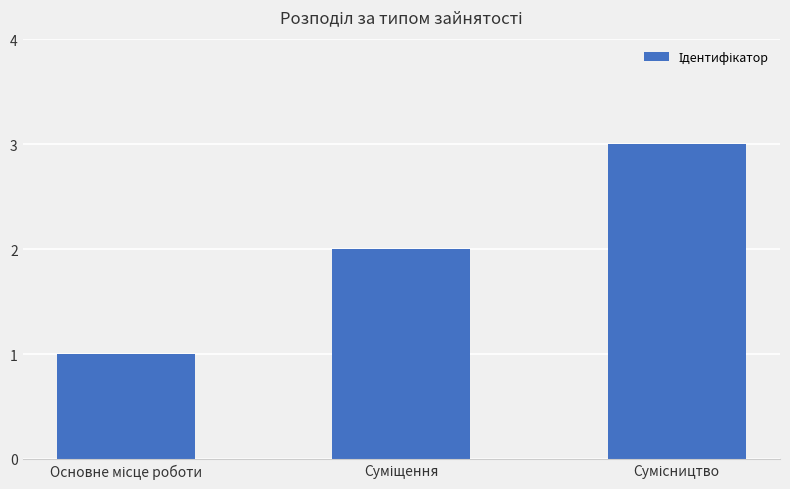

What is the greatest value displayed?

3